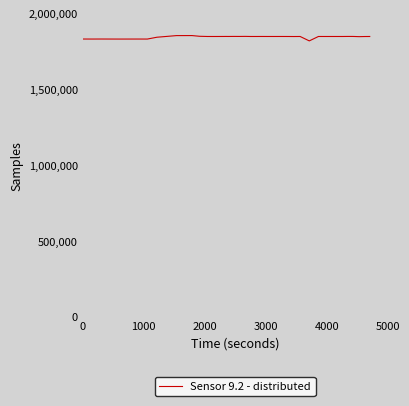

What is the greatest value displayed?

1855221